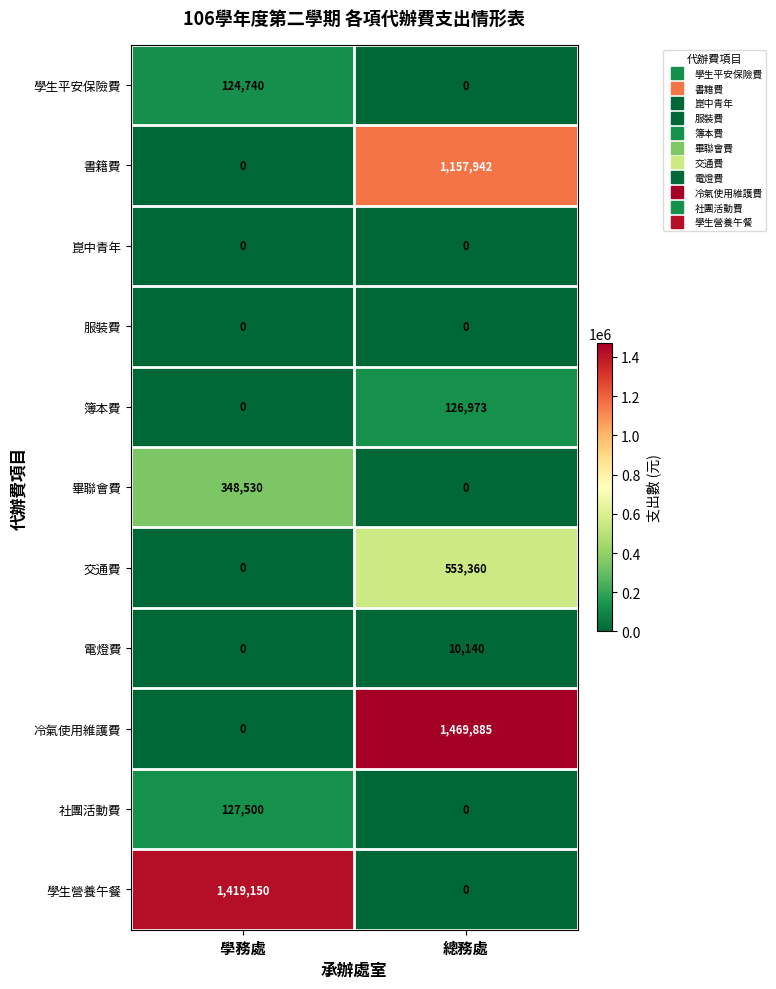

Reading left to right, extract all data points from this chart.

學生平安保險費: 學務處=124740	總務處=0
書籍費: 學務處=0	總務處=1157942
崑中青年: 學務處=0	總務處=0
服裝費: 學務處=0	總務處=0
簿本費: 學務處=0	總務處=126973
畢聯會費: 學務處=348530	總務處=0
交通費: 學務處=0	總務處=553360
電燈費: 學務處=0	總務處=10140
冷氣使用維護費: 學務處=0	總務處=1469885
社團活動費: 學務處=127500	總務處=0
學生營養午餐: 學務處=1419150	總務處=0